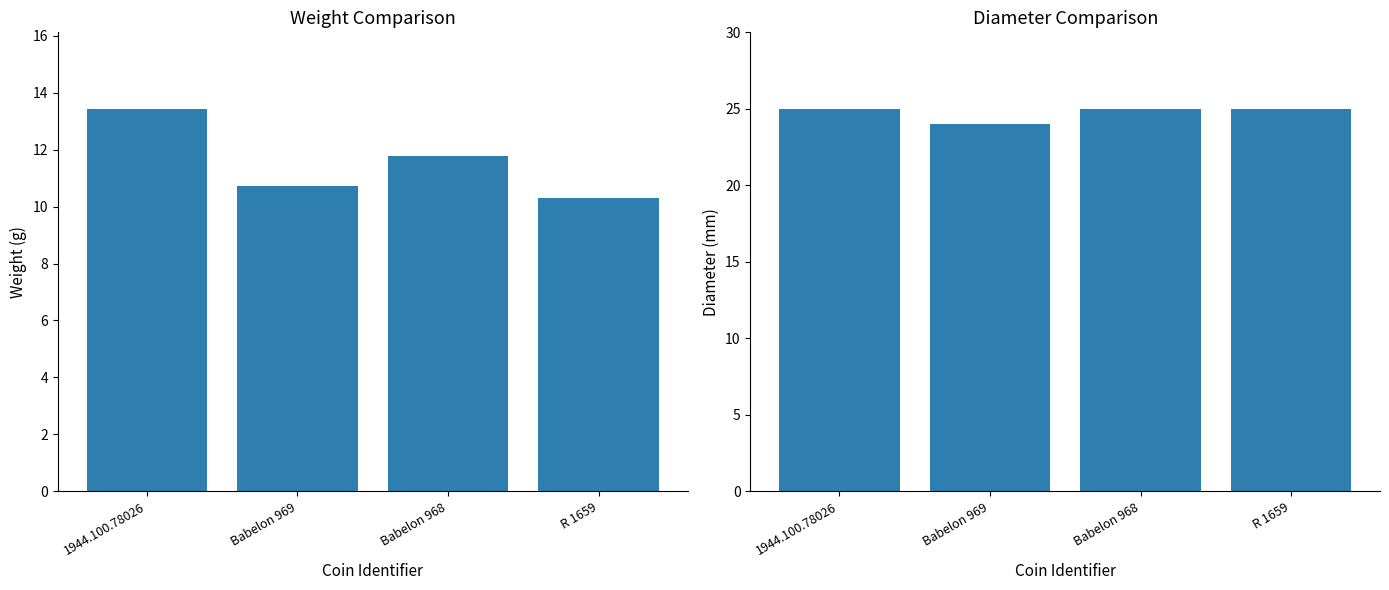

Which series changed the most between 1944.100.78026 and Babelon 968?

weight